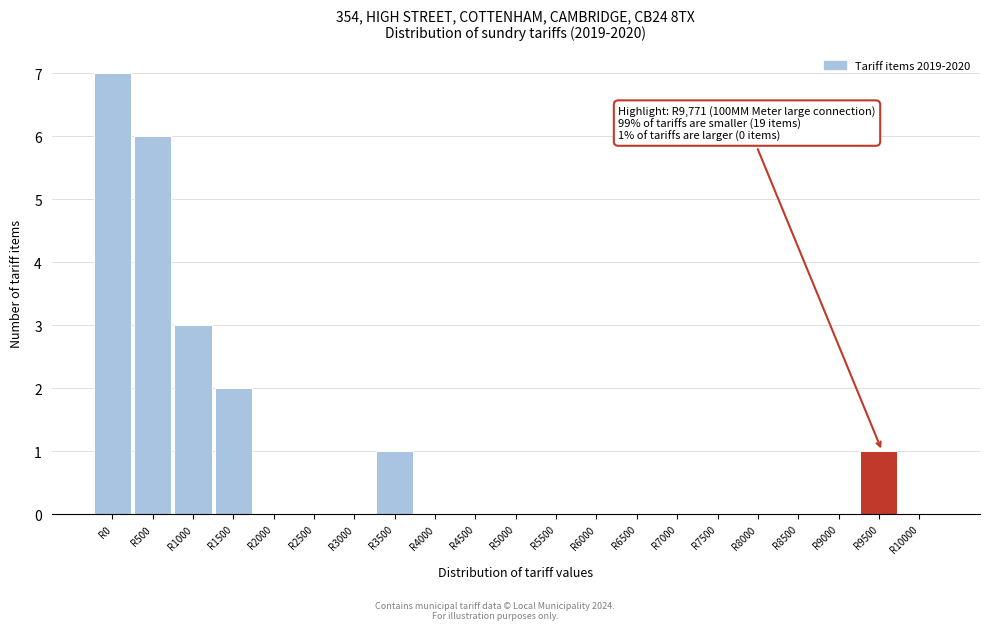

Reading left to right, list all the values displayed in this chart.

R0=7	R500=6	R1000=3	R1500=2	R2000=0	R2500=0	R3000=0	R3500=1	R4000=0	R4500=0	R5000=0	R5500=0	R6000=0	R6500=0	R7000=0	R7500=0	R8000=0	R8500=0	R9000=0	R9500=1	R10000=0